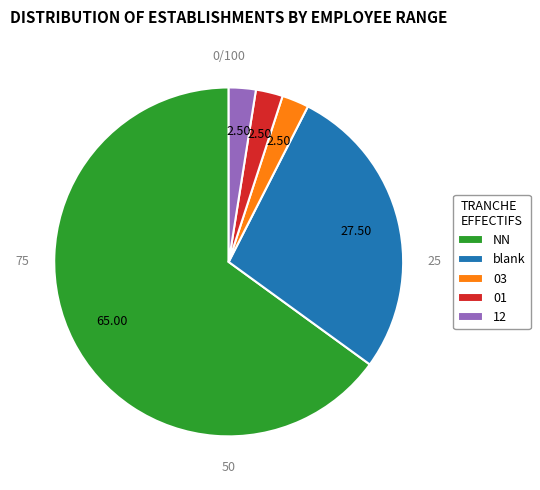

Is there a majority slice in this chart?

Yes